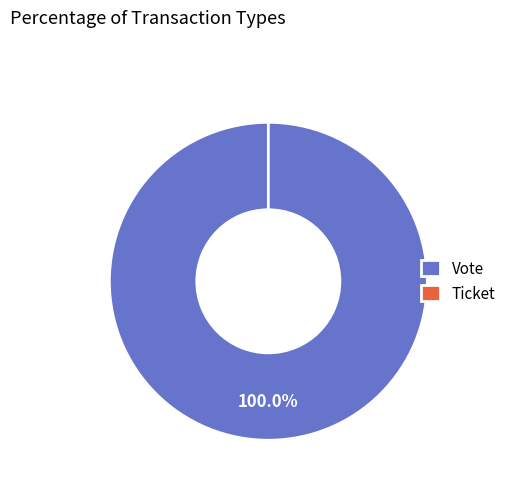

Does Ticket represent more than half of the total?

No